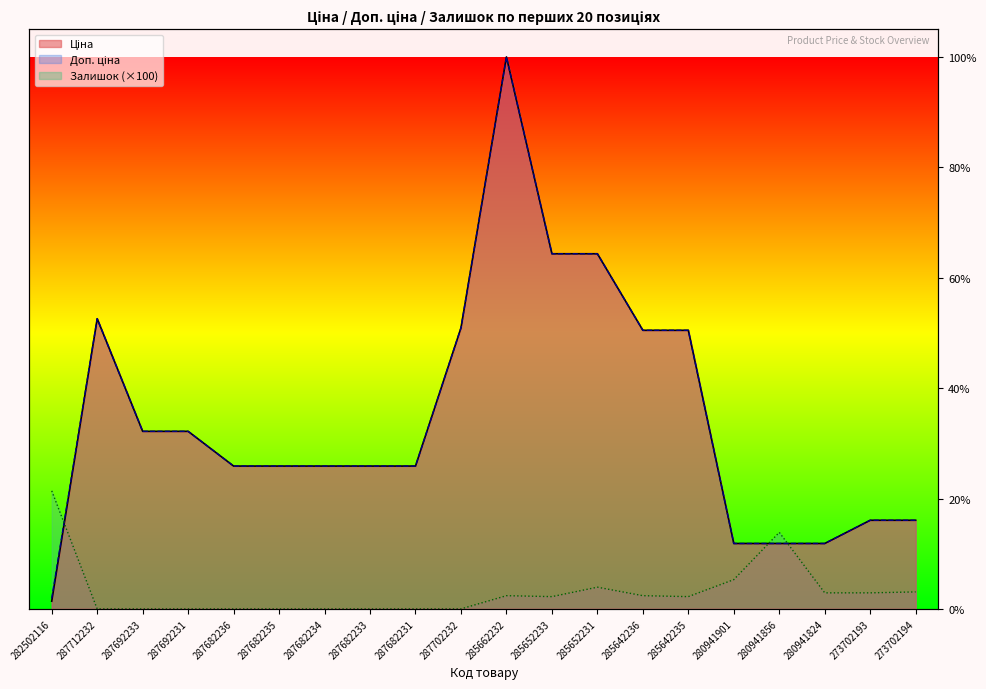

How many lines are shown in the chart?

3